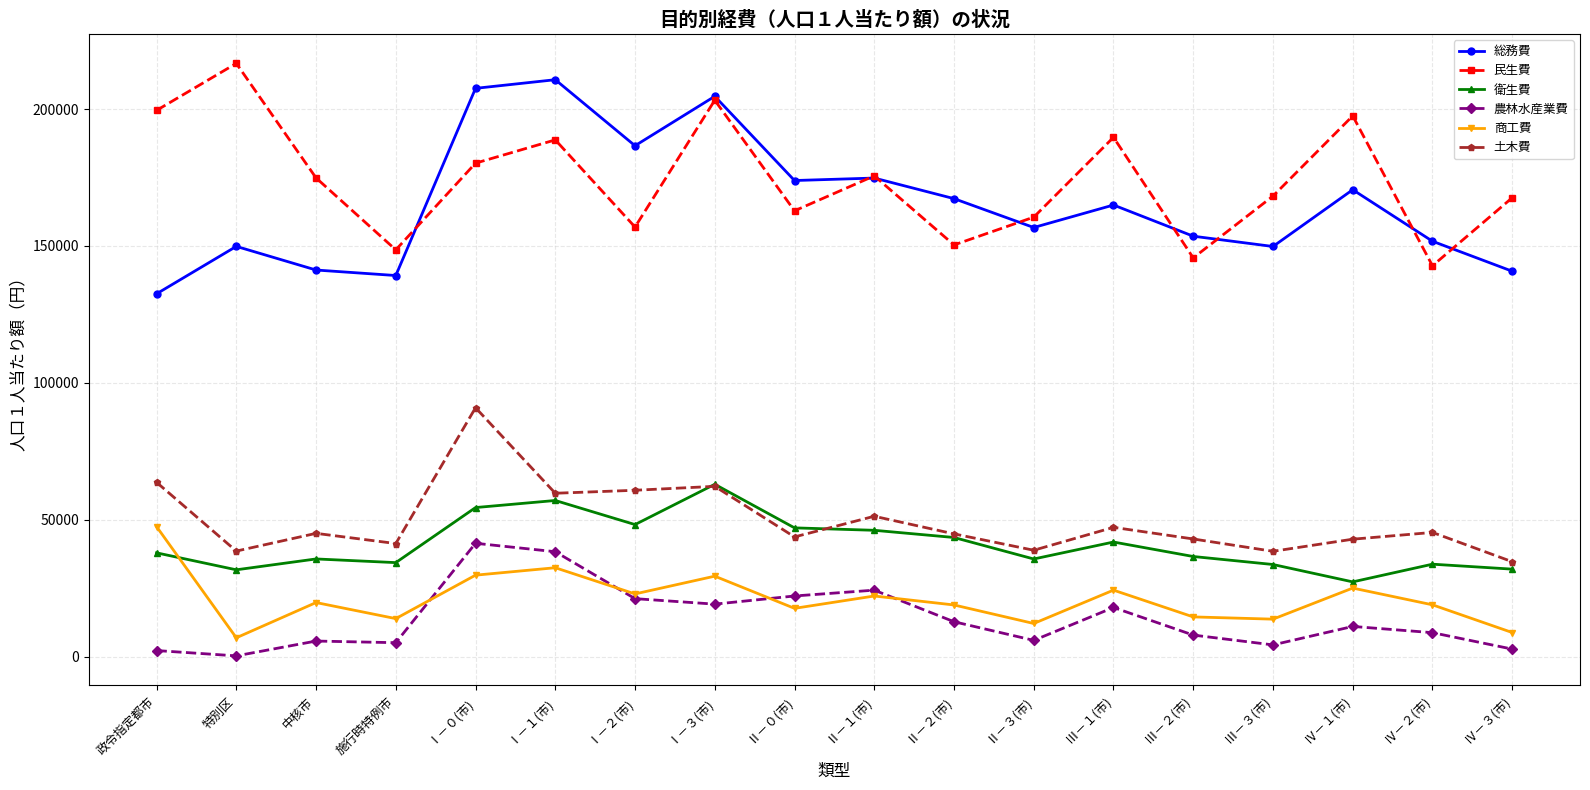

What is the difference between the 総務費 values at Ⅰ－３(市) and 施行時特例市?

65465